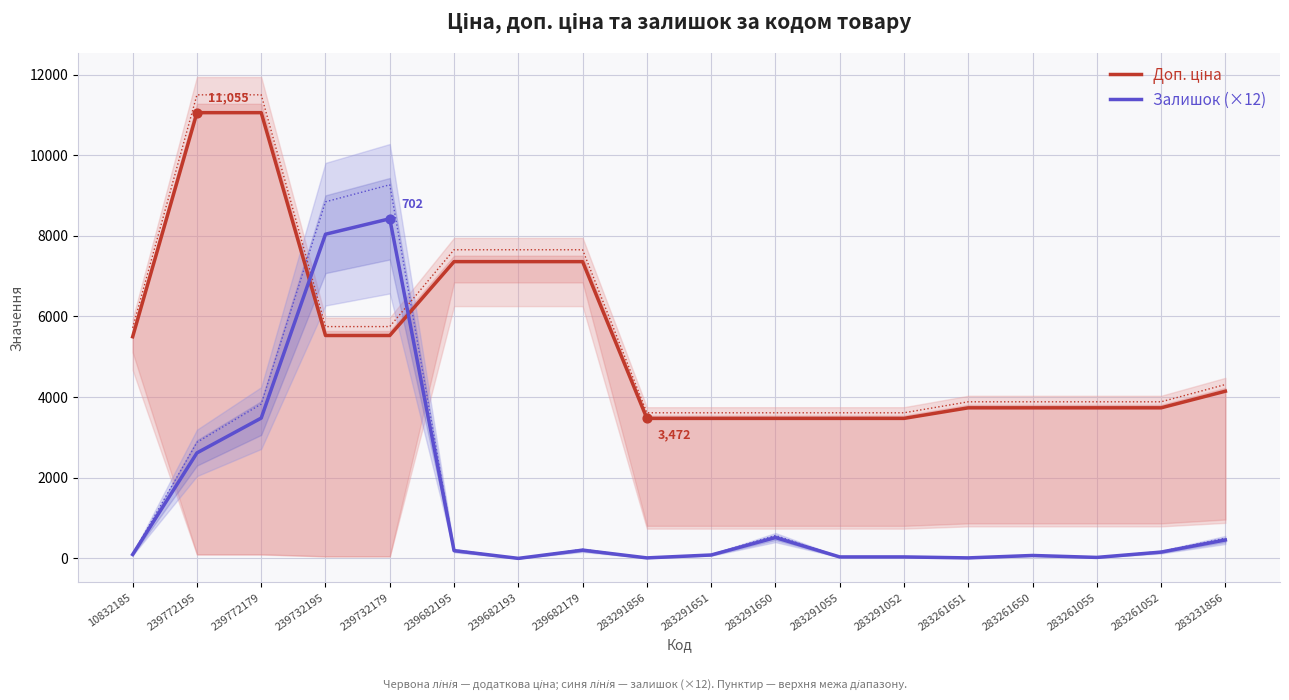

Which series reaches the maximum Y coordinate?

Доп. ціна